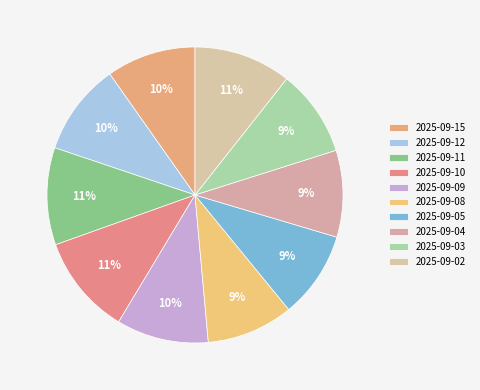

Count the number of slices in the pie.

10